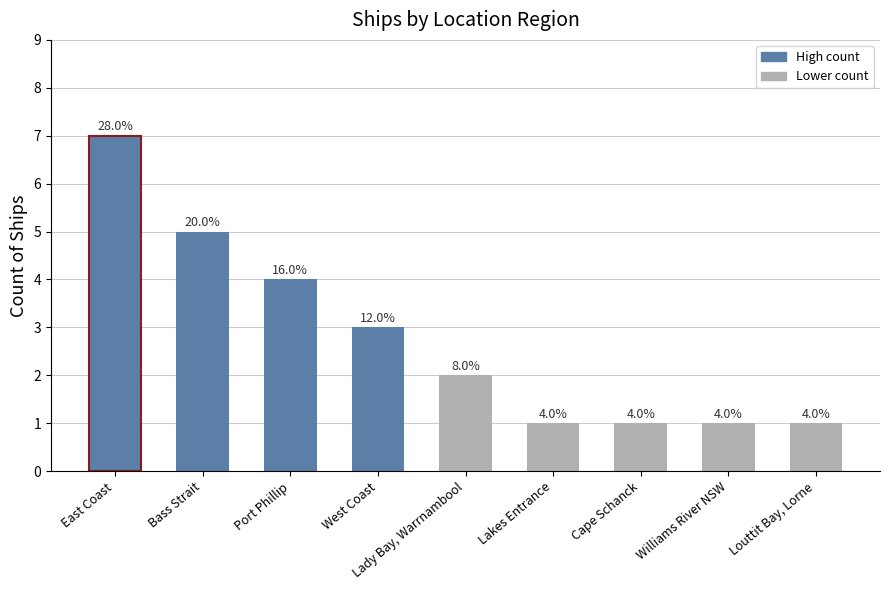

How many bars are there in total?

9